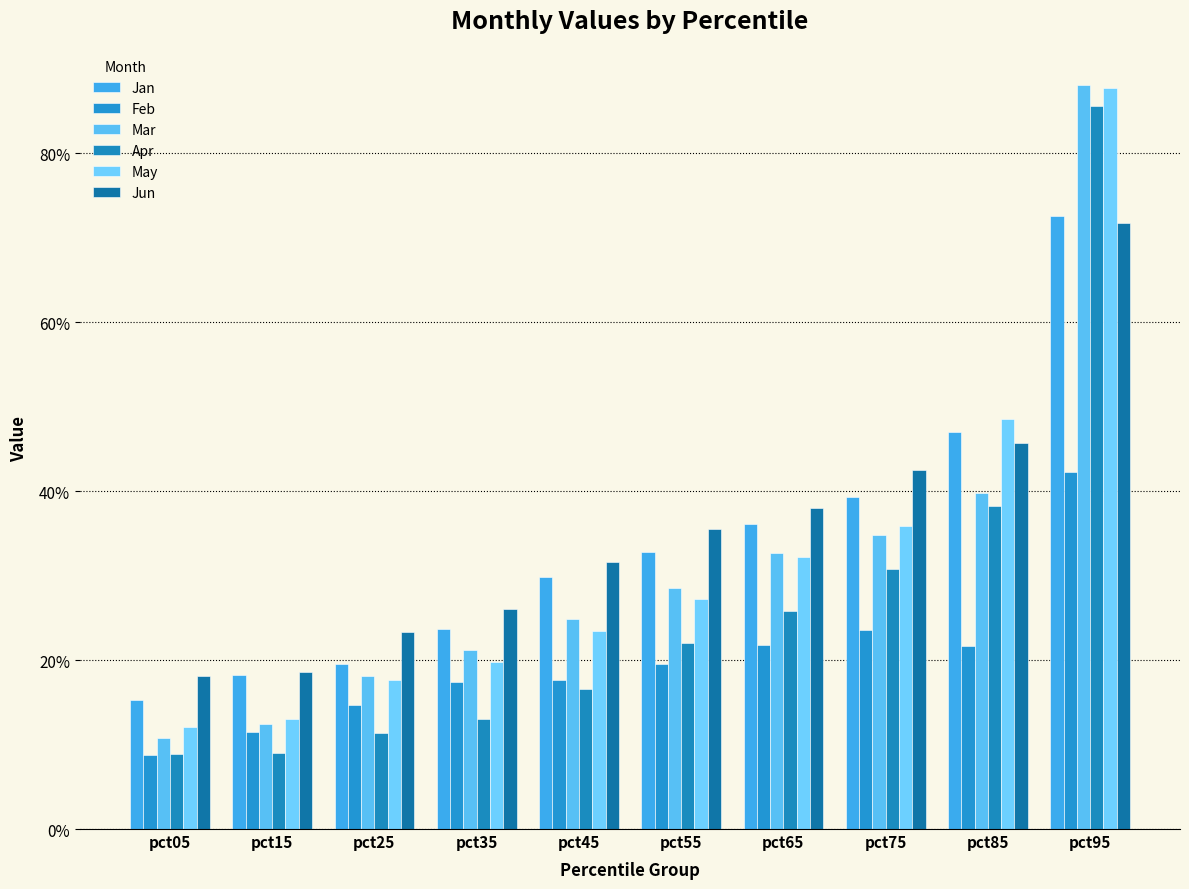

At how many categories does at least one series exceed 0?

10